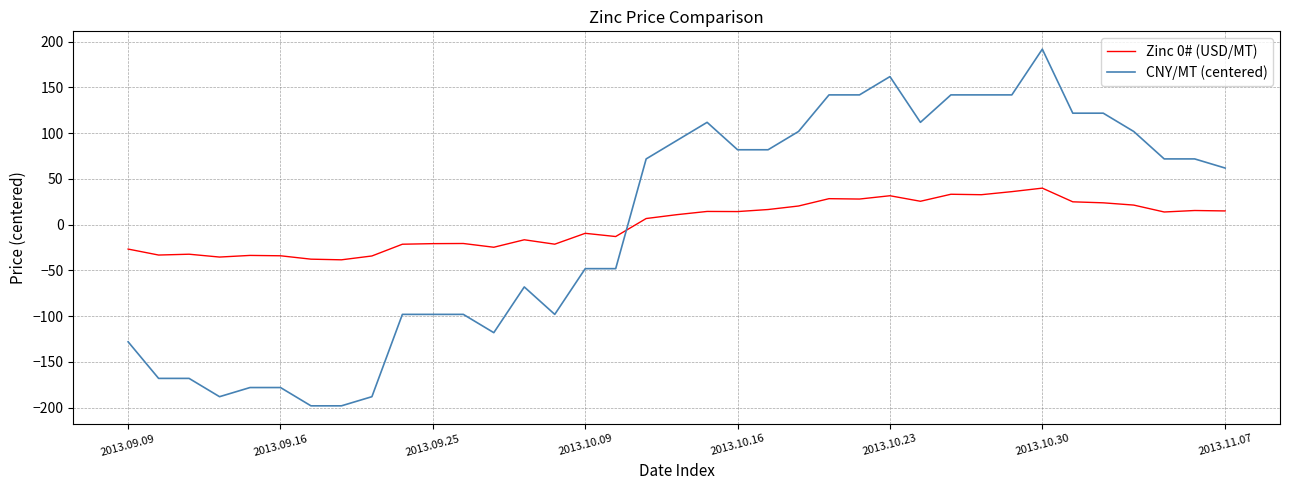

True or false: Zinc 0# (USD/MT) and CNY/MT (centered) cross at least once.

True